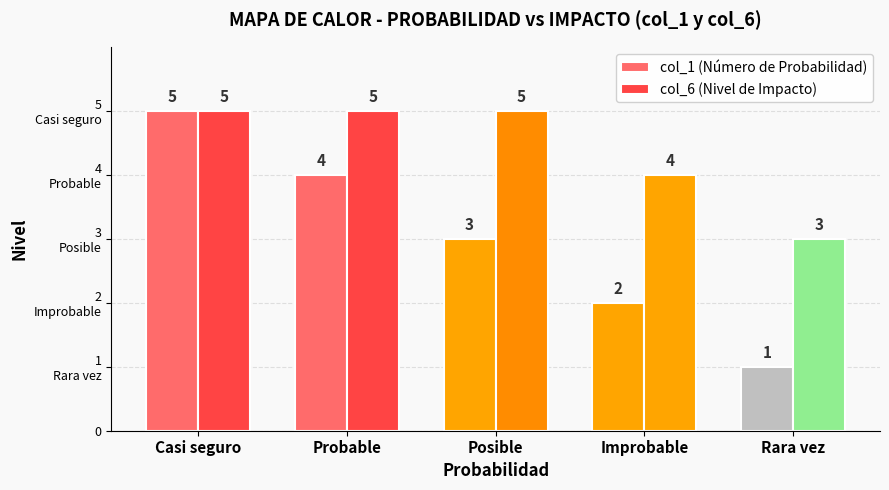

Rank the series by their average value, from lowest to highest.

col_1 (Número de Probabilidad), col_6 (Nivel de Impacto)